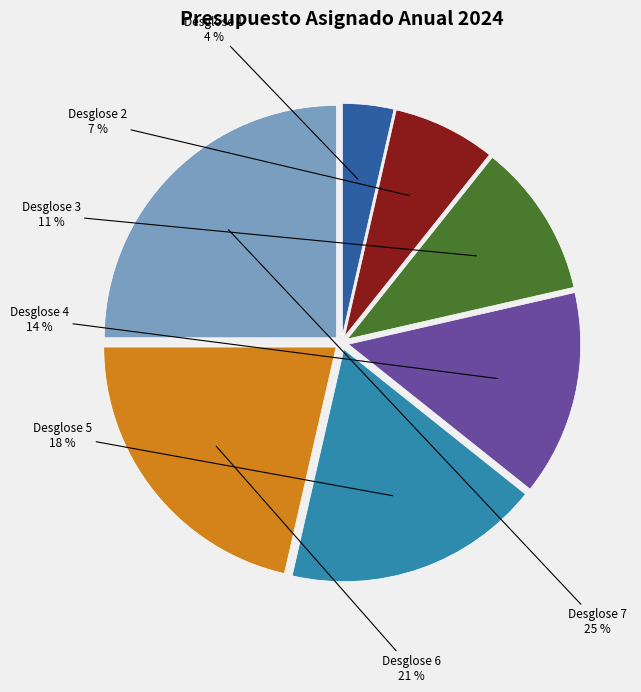

To the nearest percent, what is the combined percentage of Desglose 4 and Desglose 1?

18%